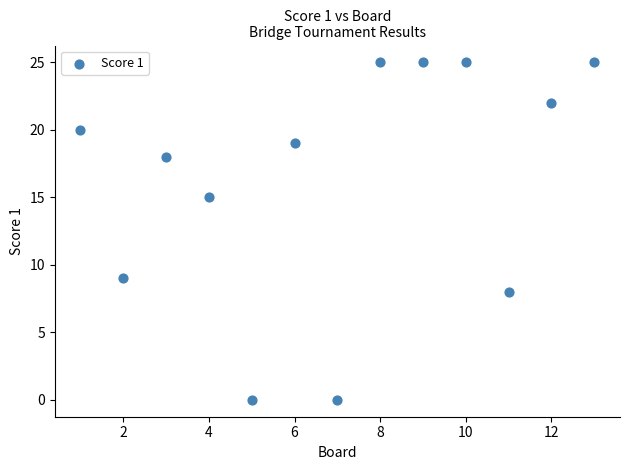

What is the range of Y values (max minus min)?

25